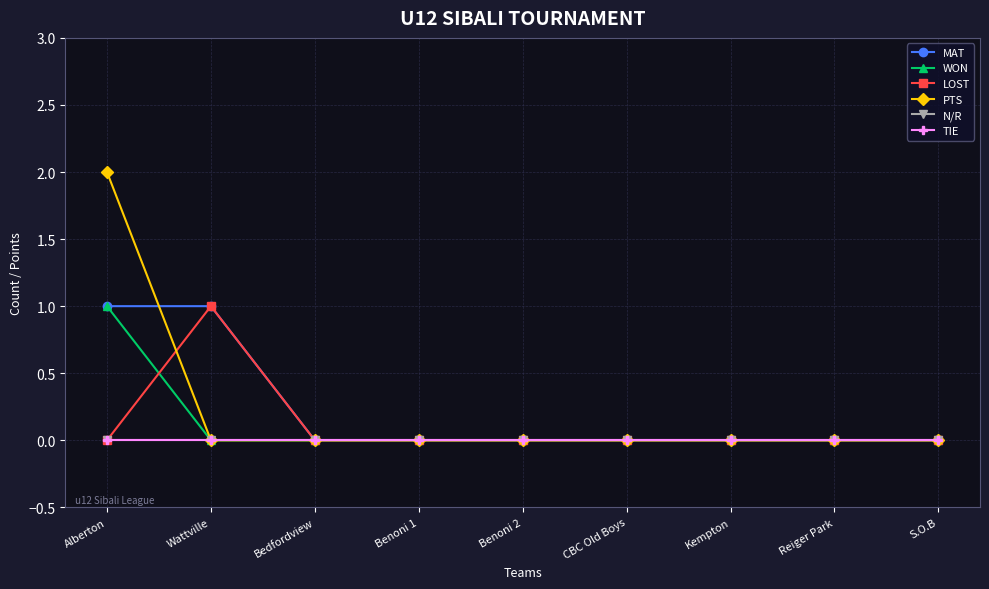

Does the chart have visible grid lines?

Yes